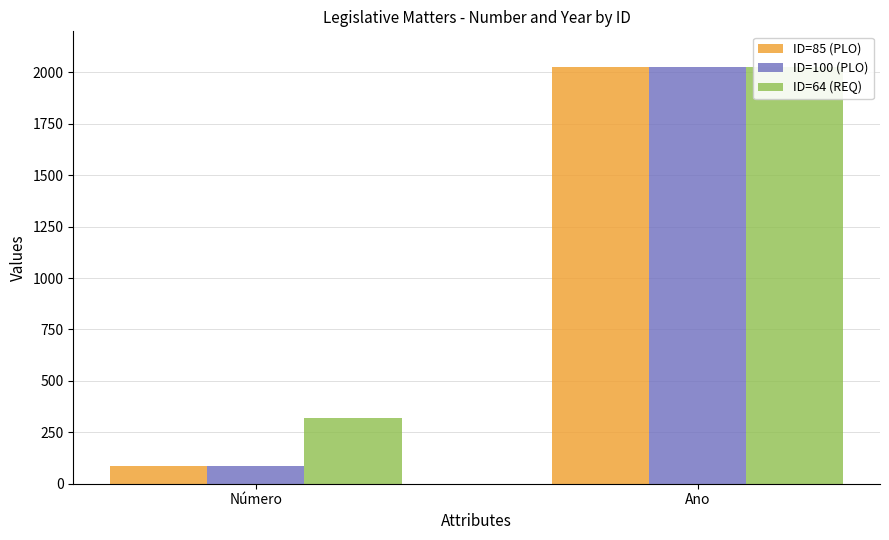

At which label does ID=64 (REQ) reach its minimum?

Número